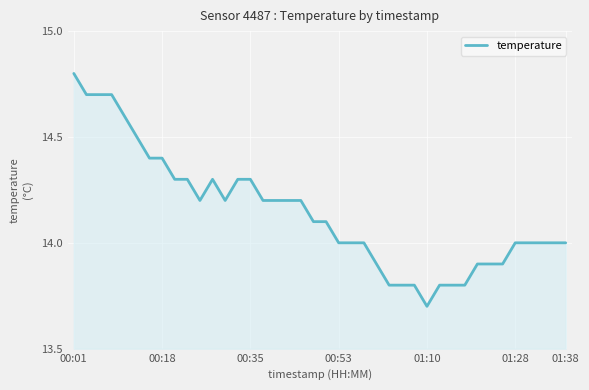

Reading right to left, what are all the values shown in this chart?

14.0	14.0	14.0	14.0	14.0	13.9	13.9	13.9	13.8	13.8	13.8	13.7	13.8	13.8	13.8	13.9	14.0	14.0	14.0	14.1	14.1	14.2	14.2	14.2	14.2	14.3	14.3	14.2	14.3	14.2	14.3	14.3	14.4	14.4	14.5	14.6	14.7	14.7	14.7	14.8